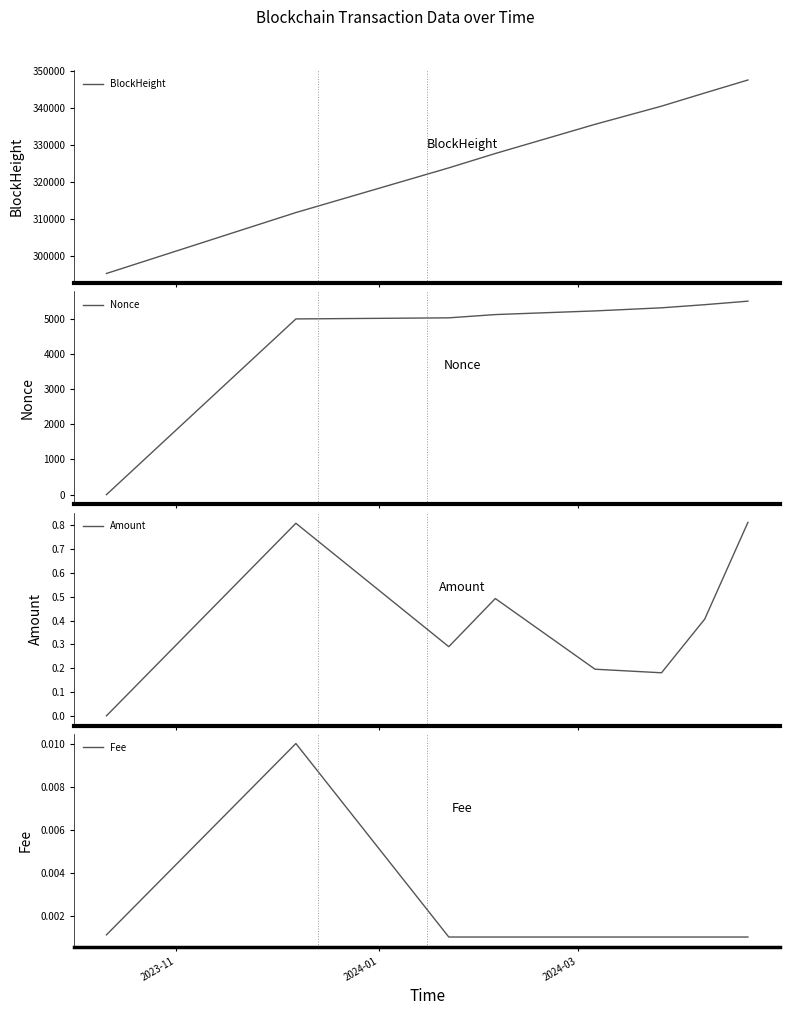

Does the chart display data point markers on the line(s)?

No